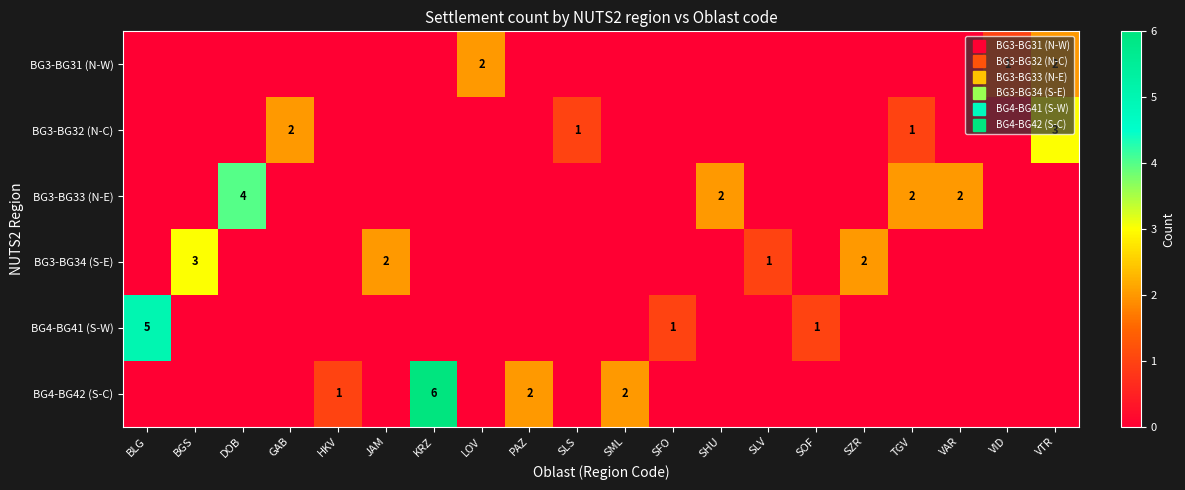

How many distinct data groups are displayed?

6